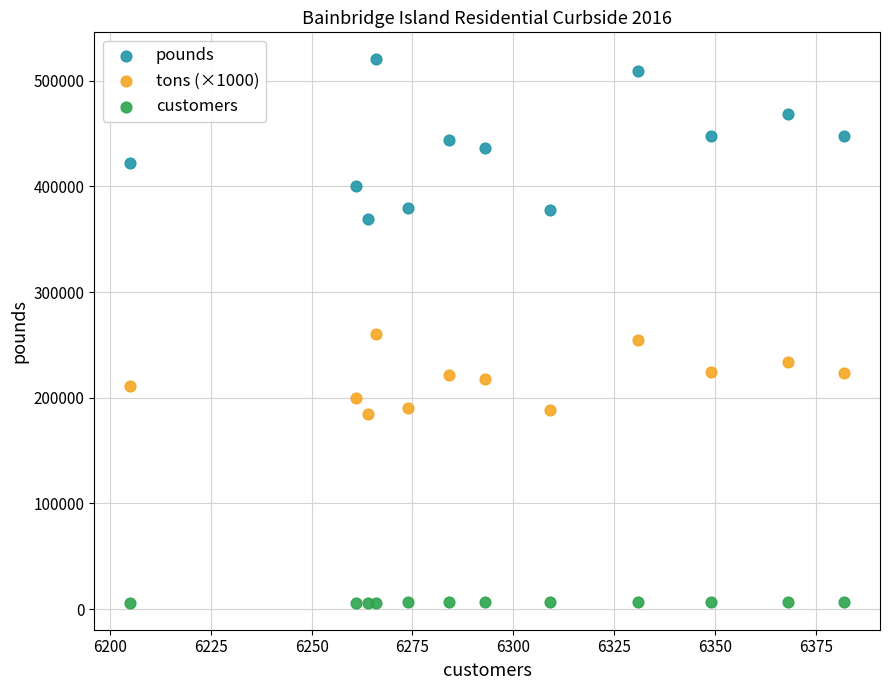

Which series contains the highest Y value?

pounds